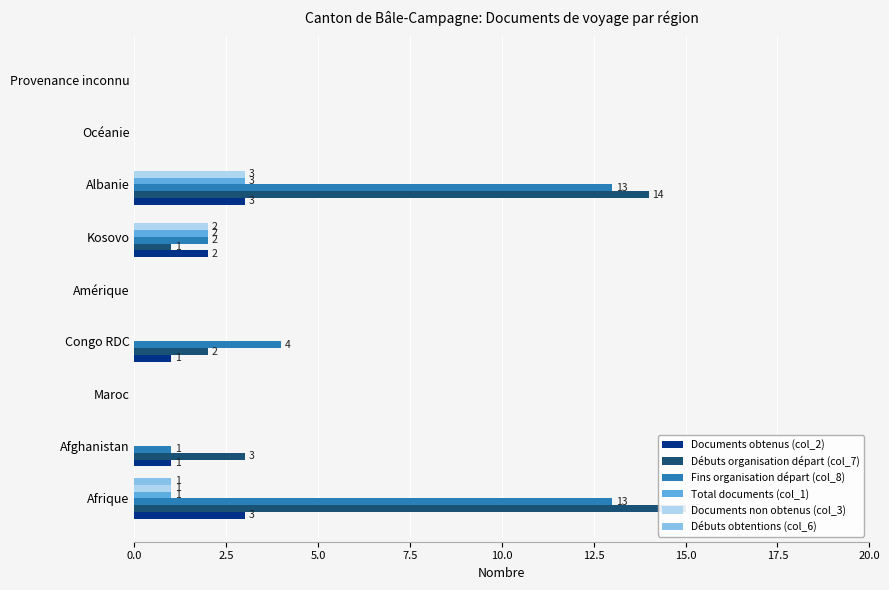

Reading right to left, extract all data points from this chart.

Documents obtenus (col_2): 0	0	3	2	0	1	0	1	3
Débuts organisation départ (col_7): 0	0	14	1	0	2	0	3	15
Fins organisation départ (col_8): 0	0	13	2	0	4	0	1	13
Total documents (col_1): 0	0	3	2	0	0	0	0	1
Documents non obtenus (col_3): 0	0	3	2	0	0	0	0	1
Débuts obtentions (col_6): 0	0	0	0	0	0	0	0	1